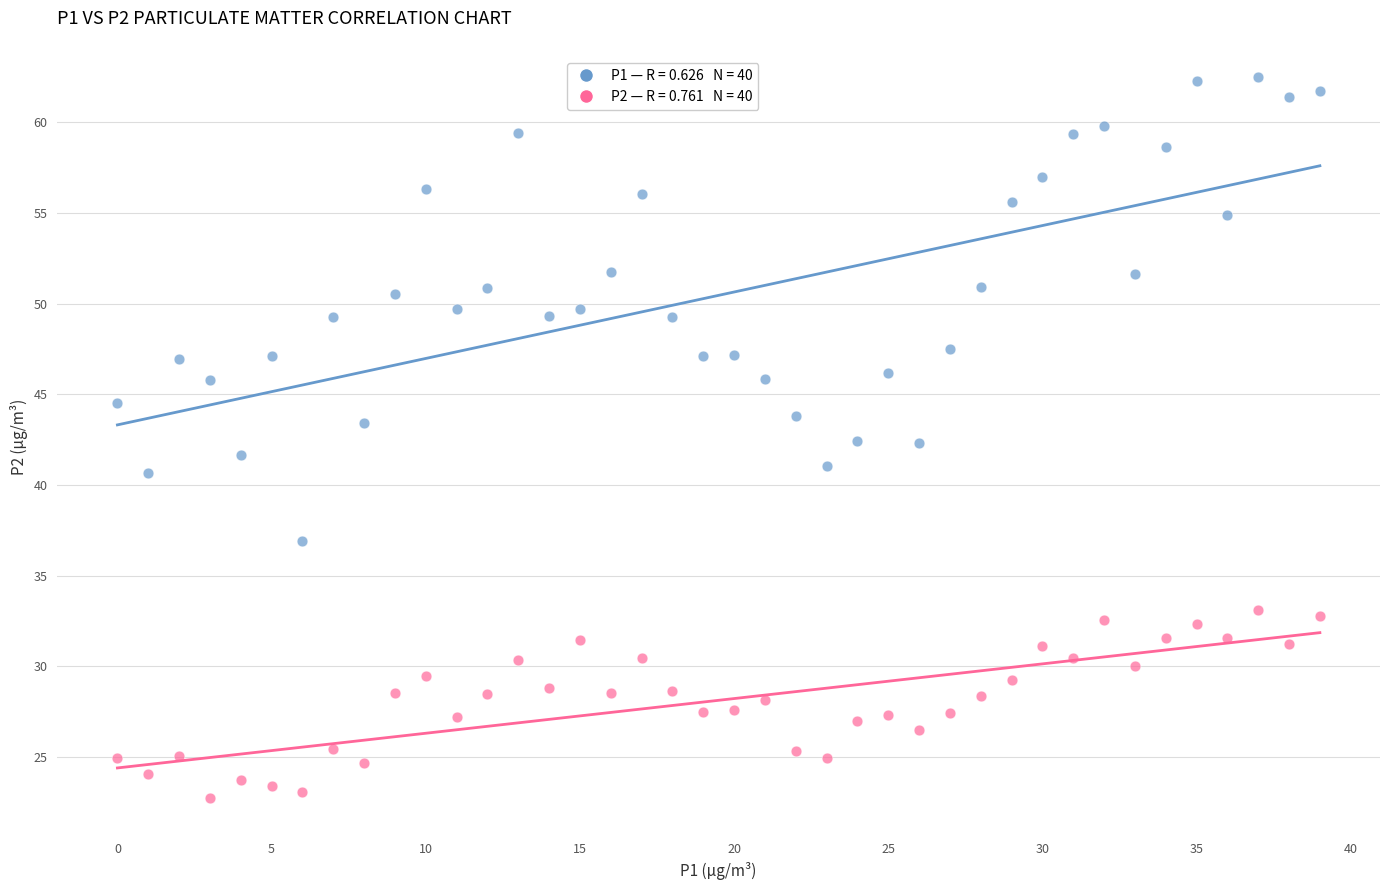

Across all data points, what is the range of Y values (max minus min)?

39.7